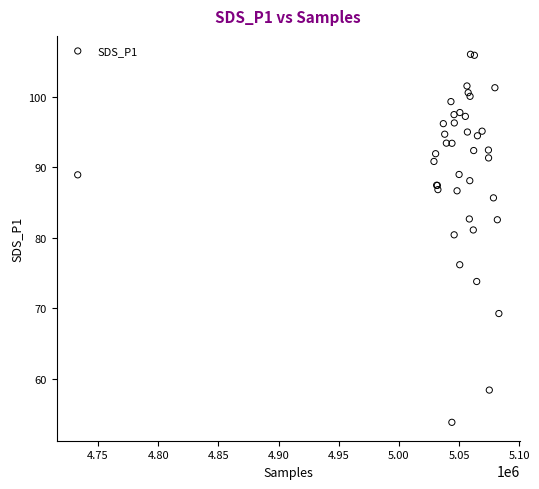

What Y value in the scatter plot is closest to 79?

80.4